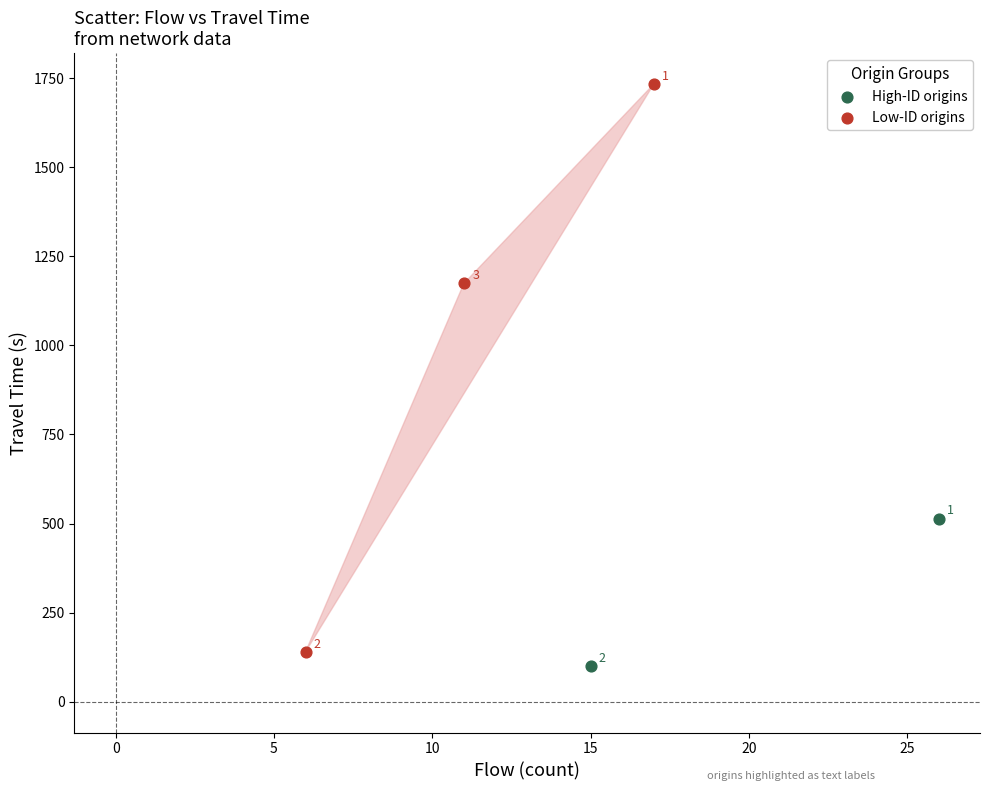

What are all the series names shown in the legend?

High-ID origins, Low-ID origins